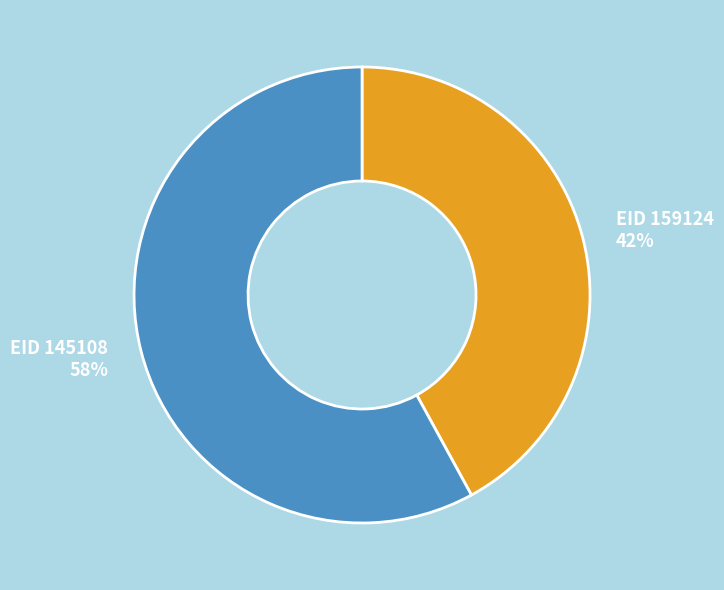

What is the ratio of the value at EID 159124 to the value at EID 145108?

0.7